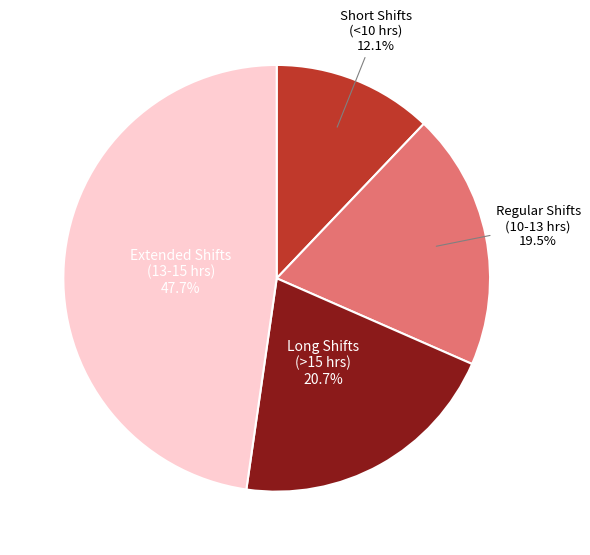

Is there a majority slice in this chart?

No